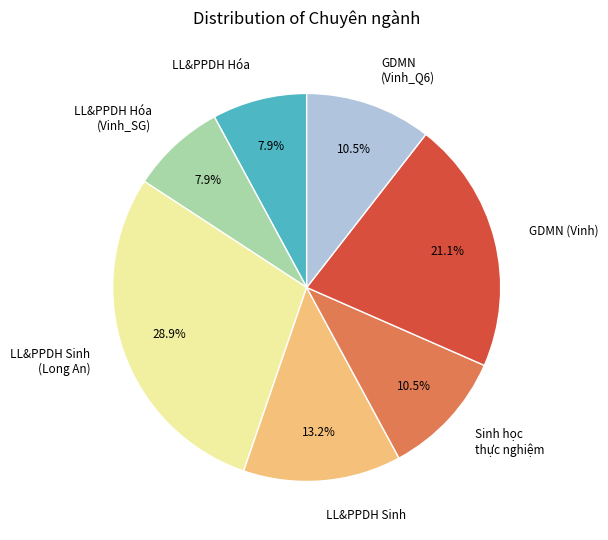

Which slice is the largest?

LL&PPDH Sinh (Long An)